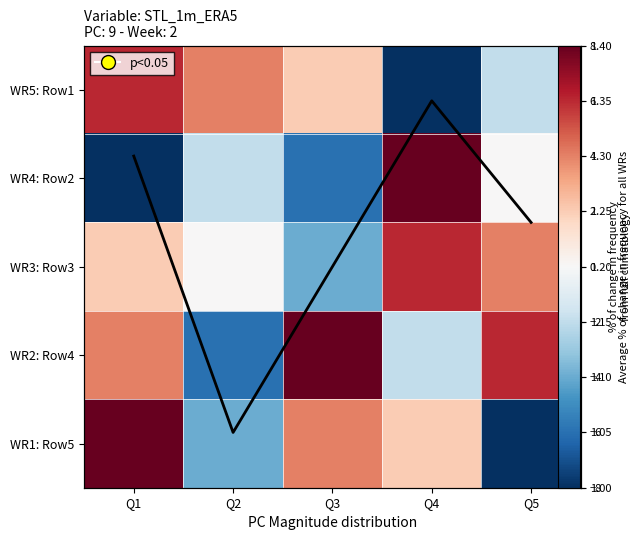

How many values in the WR1: Row5 series are below 2?

2